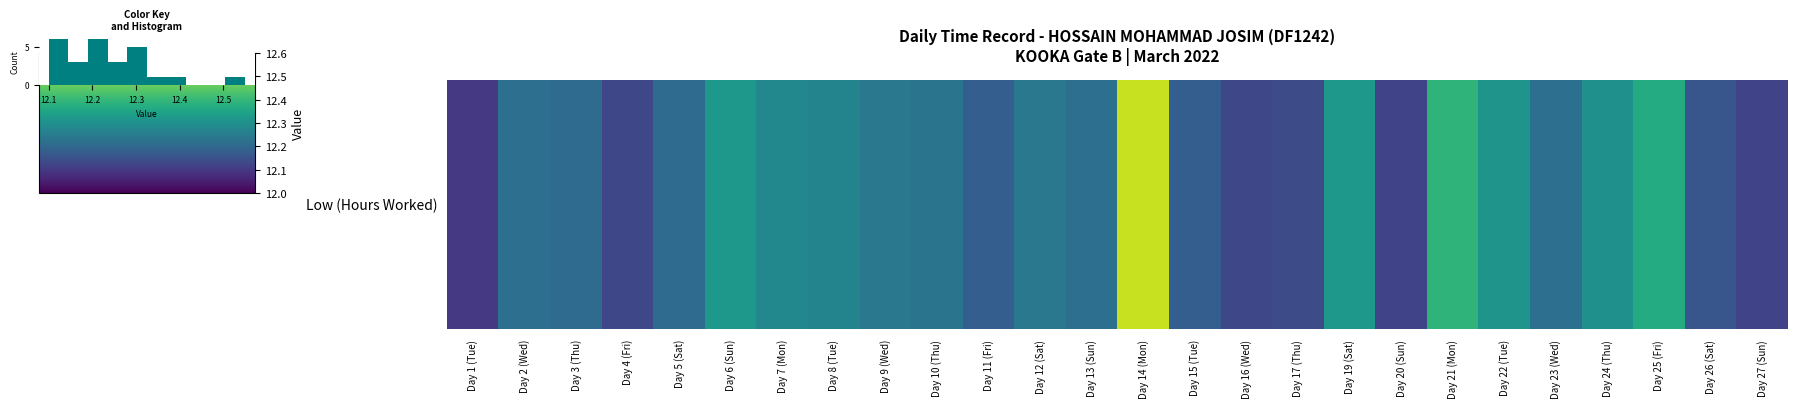

What is the maximum value shown in the chart?

6